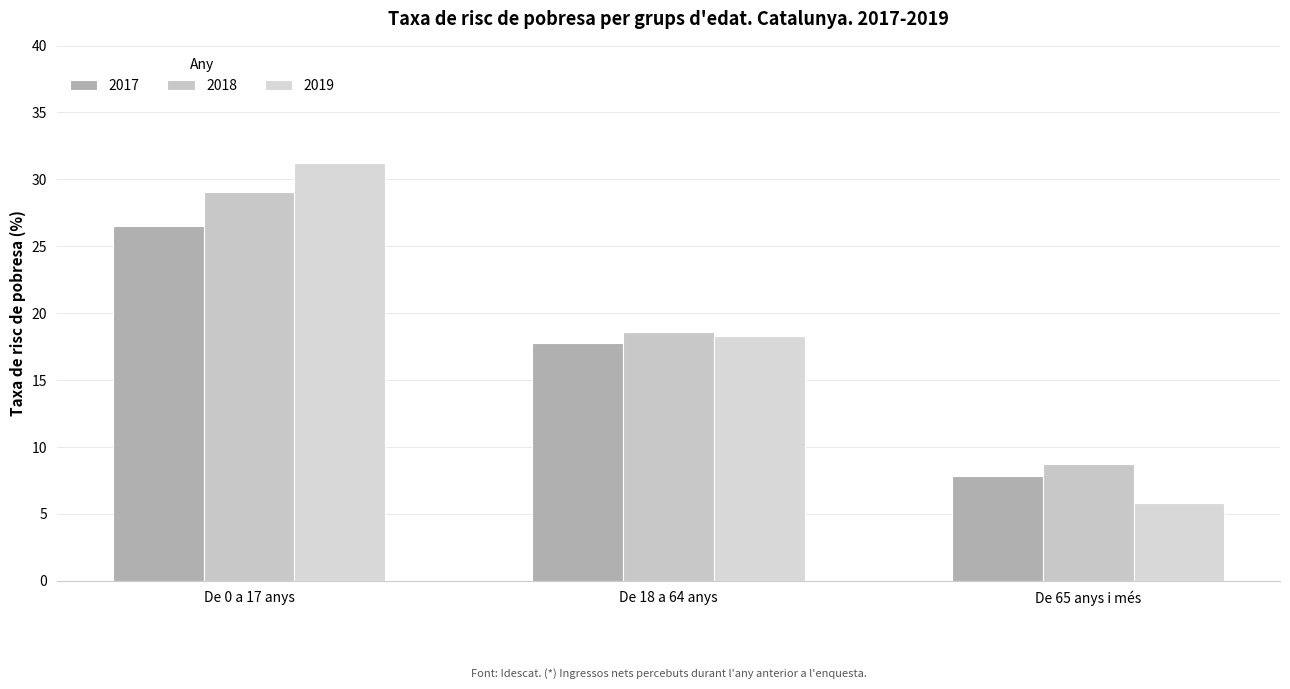

Rank the series at De 65 anys i més from highest to lowest value.

2018, 2017, 2019